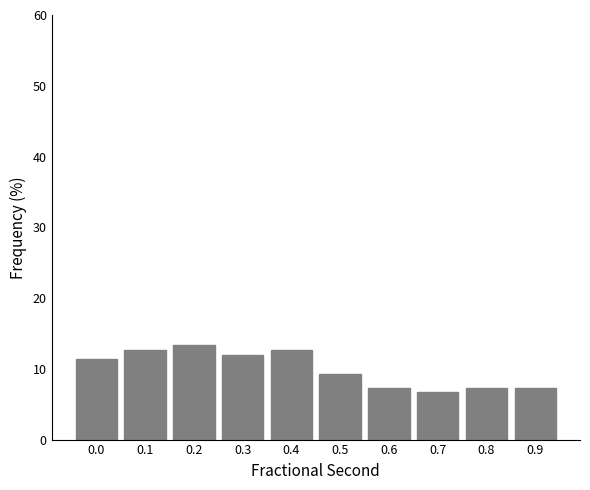

Reading left to right, list all the values displayed in this chart.

11.3	12.7	13.3	12.0	12.7	9.3	7.3	6.7	7.3	7.3